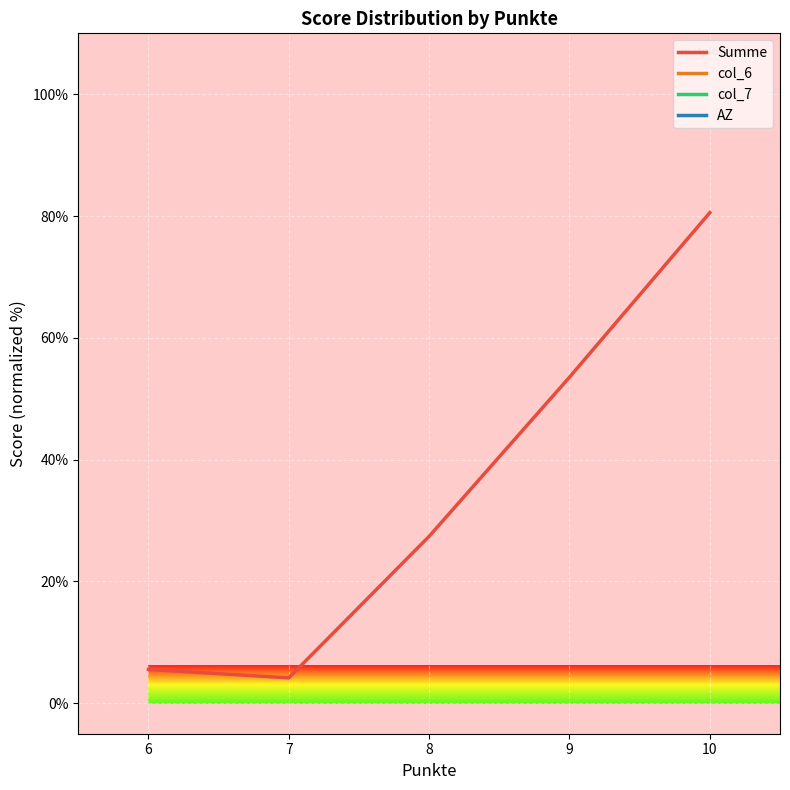

Which has a higher value, 10 or 9?

10